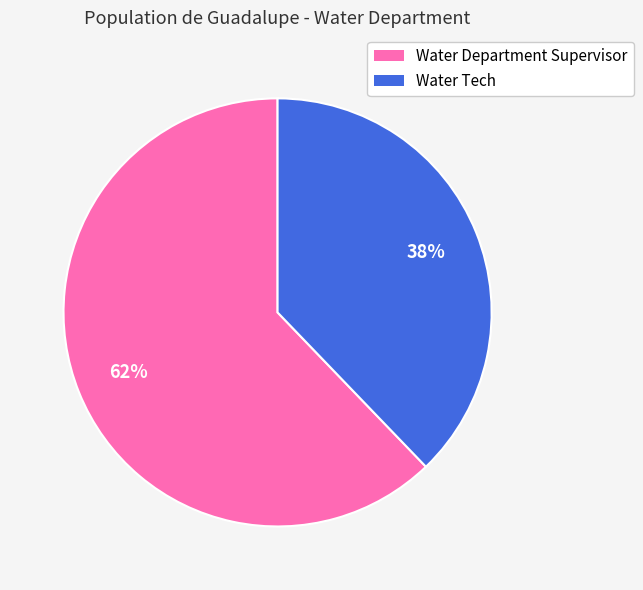

Which category has the biggest portion of the pie?

Water Department Supervisor